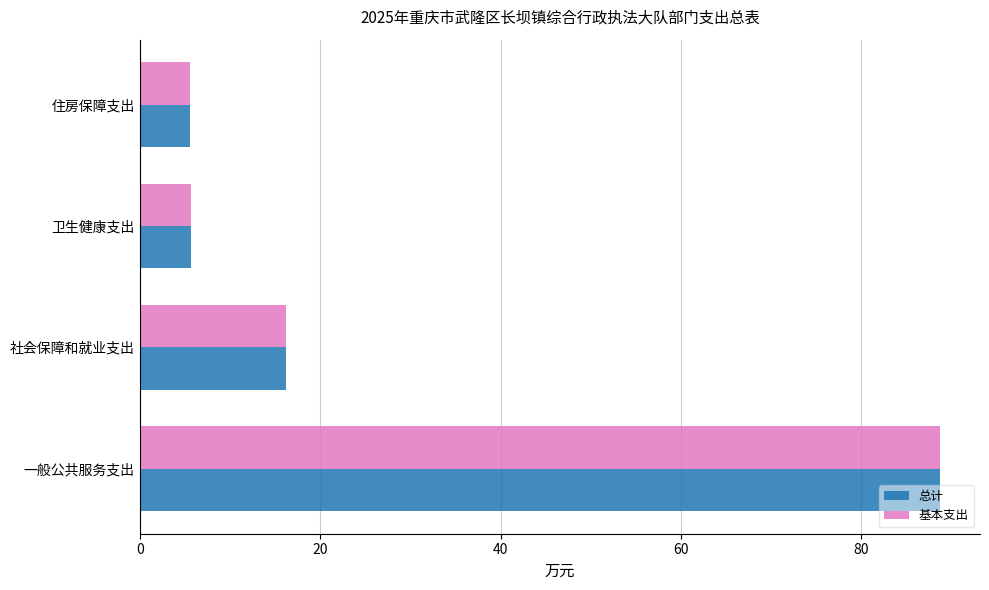

What is the sum of the 总计 values at 住房保障支出 and 卫生健康支出?

11.2